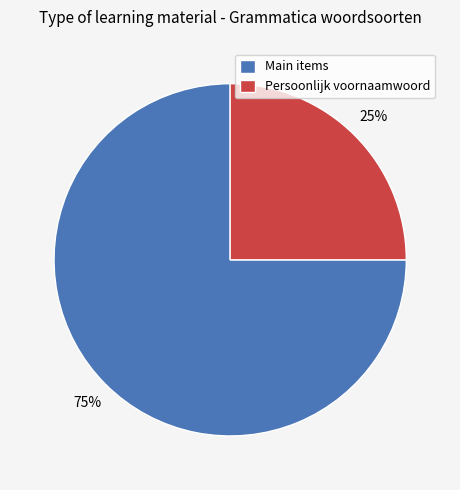

Rank the categories by value from highest to lowest.

Main items, Persoonlijk voornaamwoord